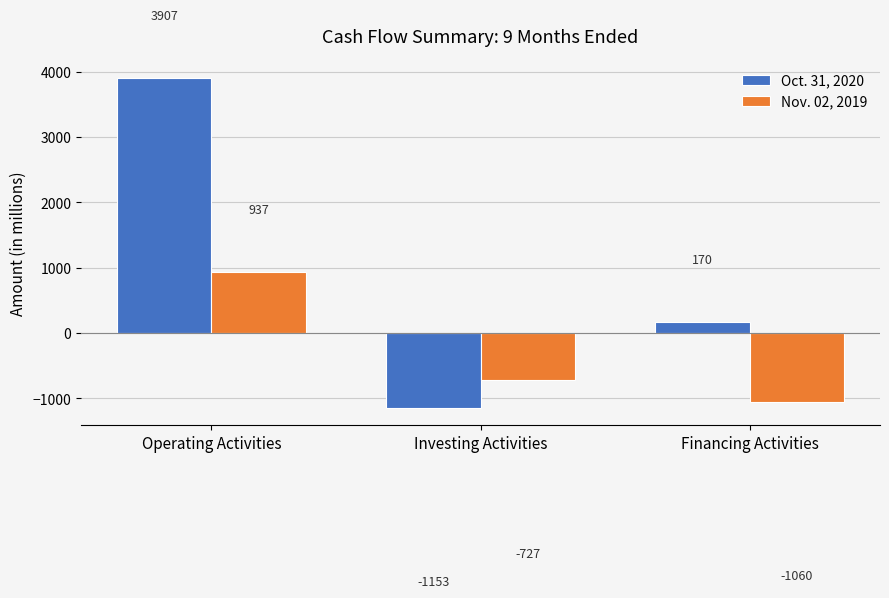

Rank the series by their maximum value, from highest to lowest.

Oct. 31, 2020, Nov. 02, 2019